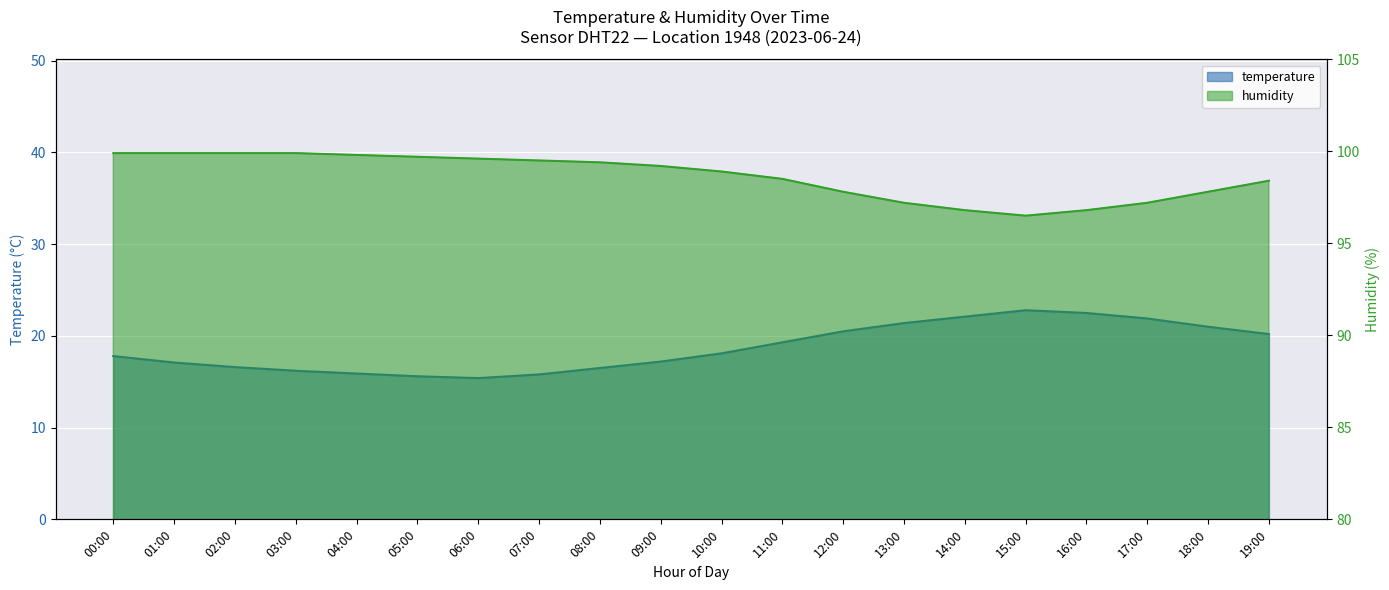

Is the value of humidity at 02:00 greater than the value of temperature at 16:00?

Yes